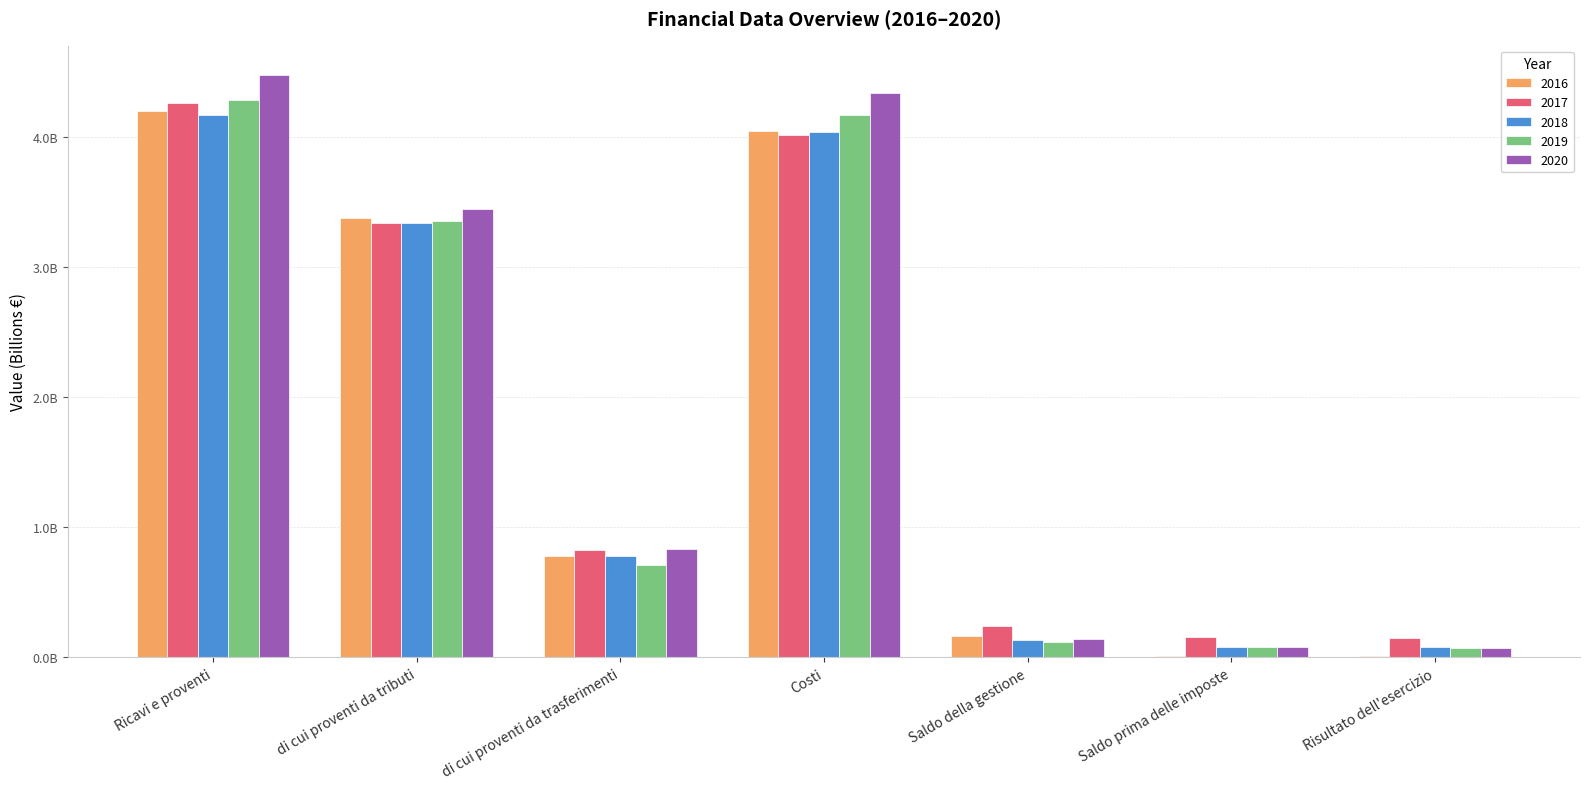

Which series has the widest spread of values?

2020